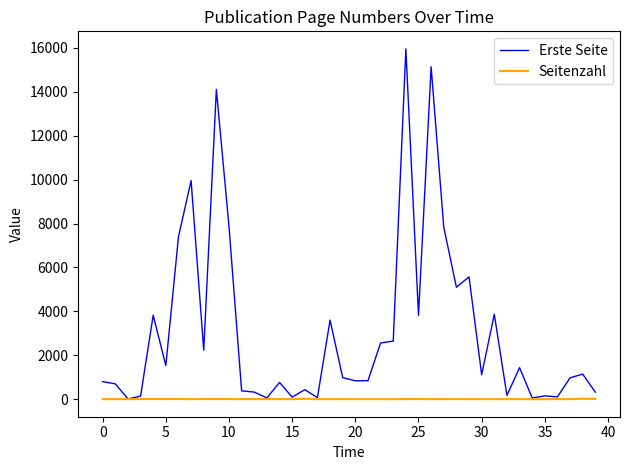

Which series has the largest range (max minus min)?

Erste Seite